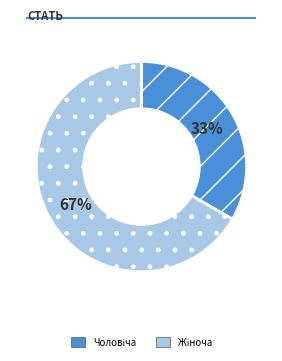

Is there a majority slice in this chart?

Yes